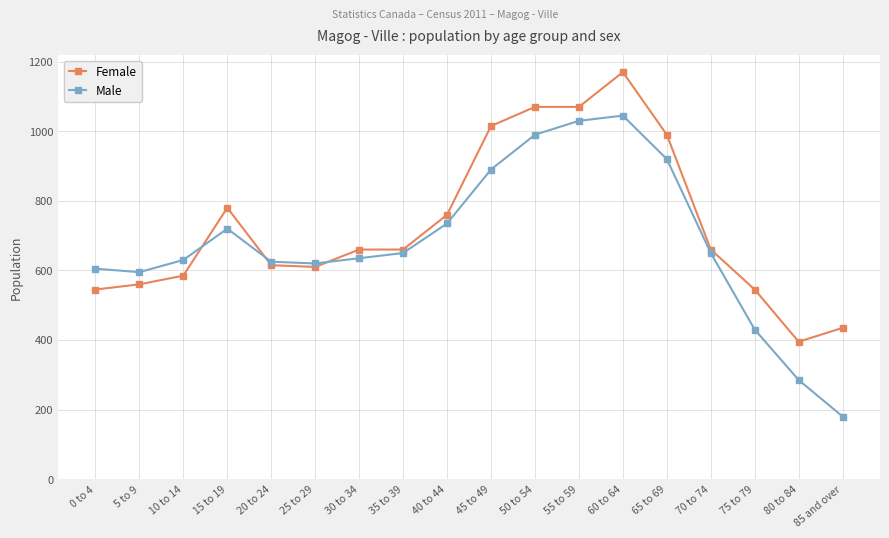

At which category is the sum across all series the highest?

60 to 64